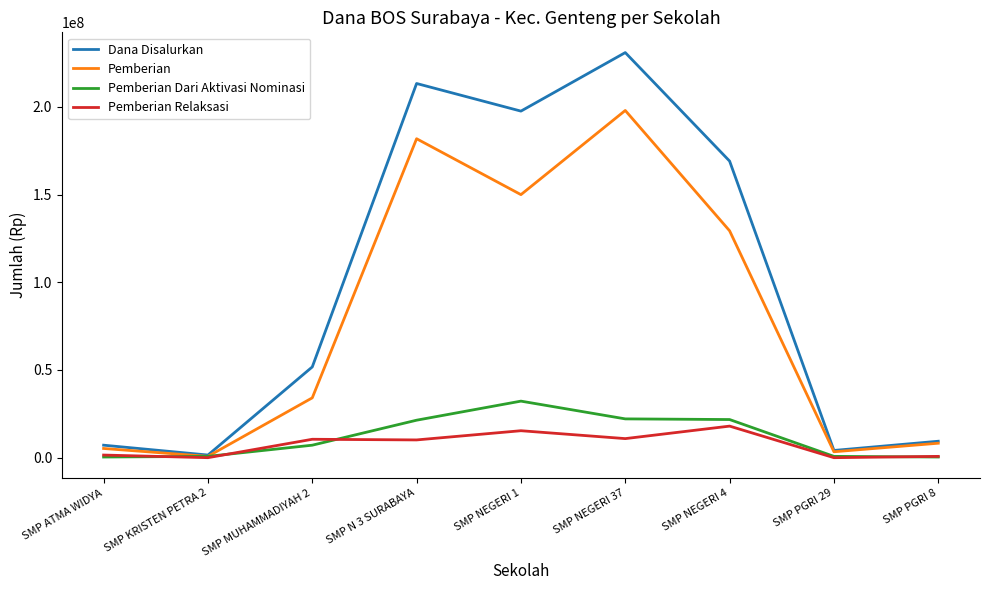

What are all the series names shown in the legend?

Dana Disalurkan, Pemberian, Pemberian Dari Aktivasi Nominasi, Pemberian Relaksasi